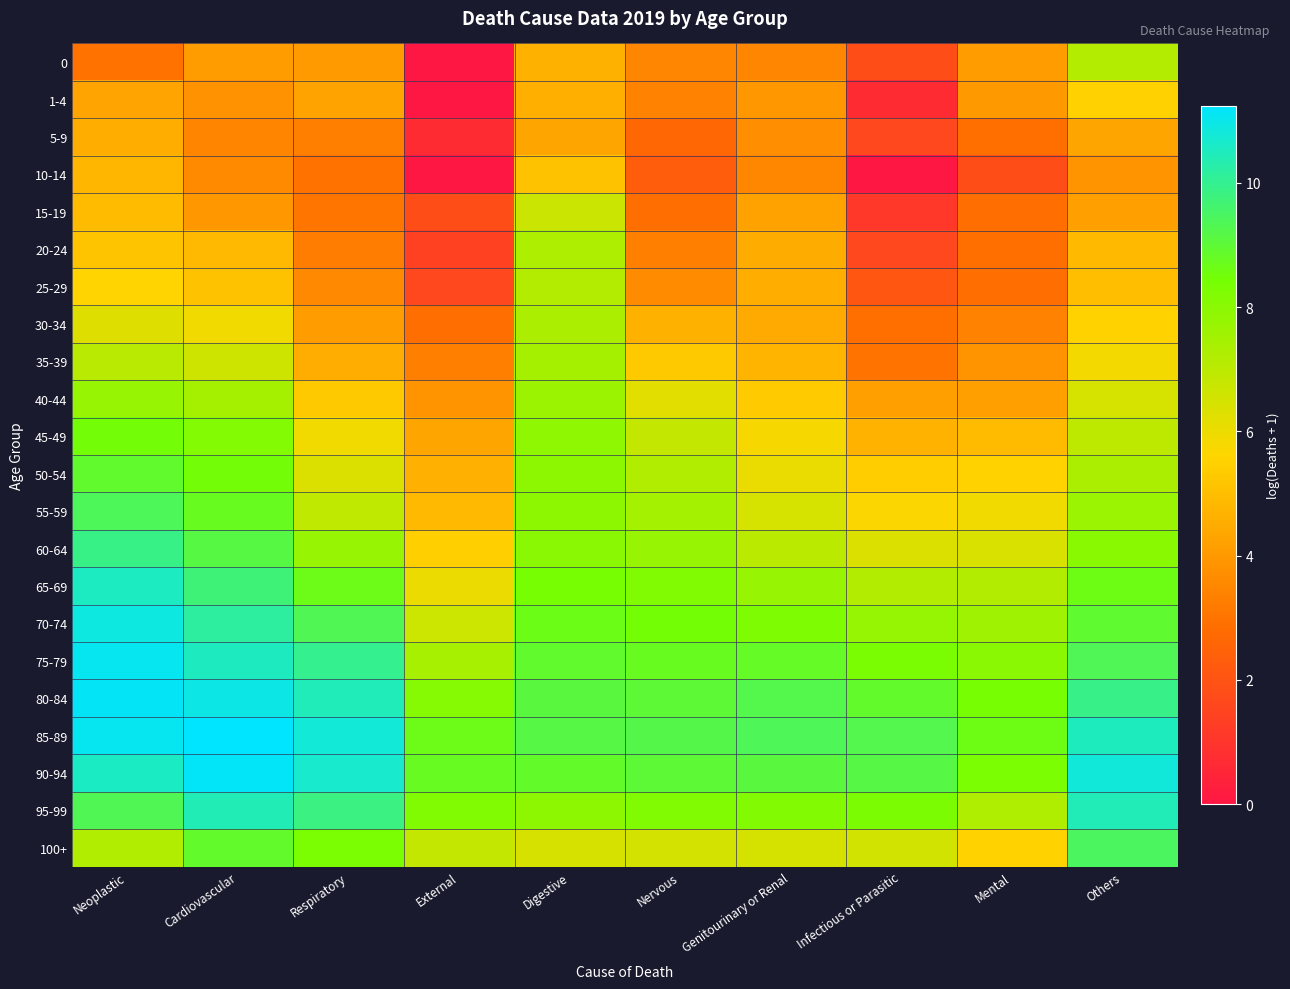

Rank the series by their maximum value, from highest to lowest.

85-89, 90-94, 80-84, 75-79, 70-74, 65-69, 95-99, 60-64, 100+, 55-59, 50-54, 45-49, 40-44, 35-39, 30-34, 20-24, 0, 25-29, 15-19, 1-4, 10-14, 5-9